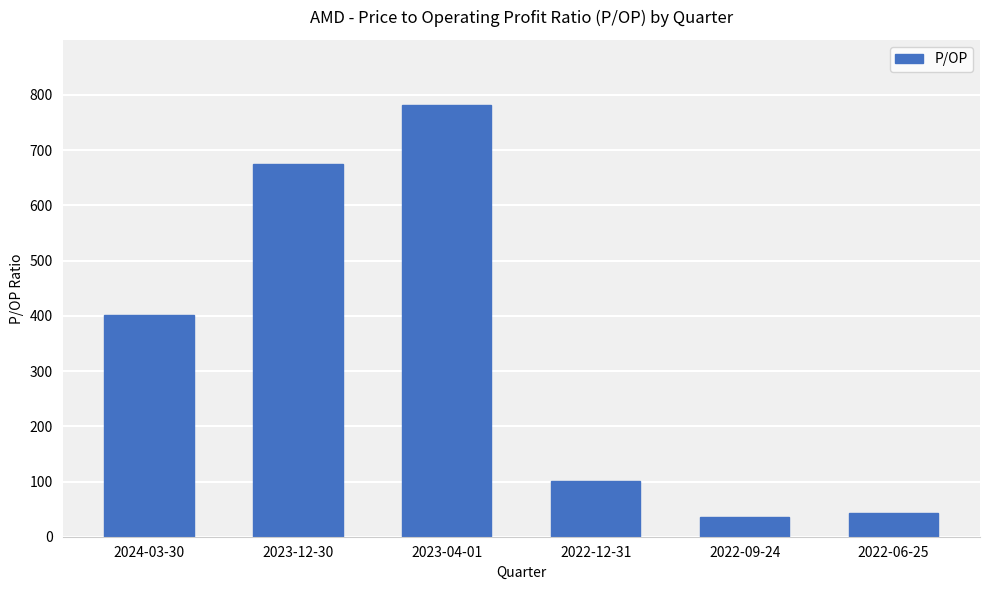

True or false: the data shows 36.1 at 2022-09-24.

True